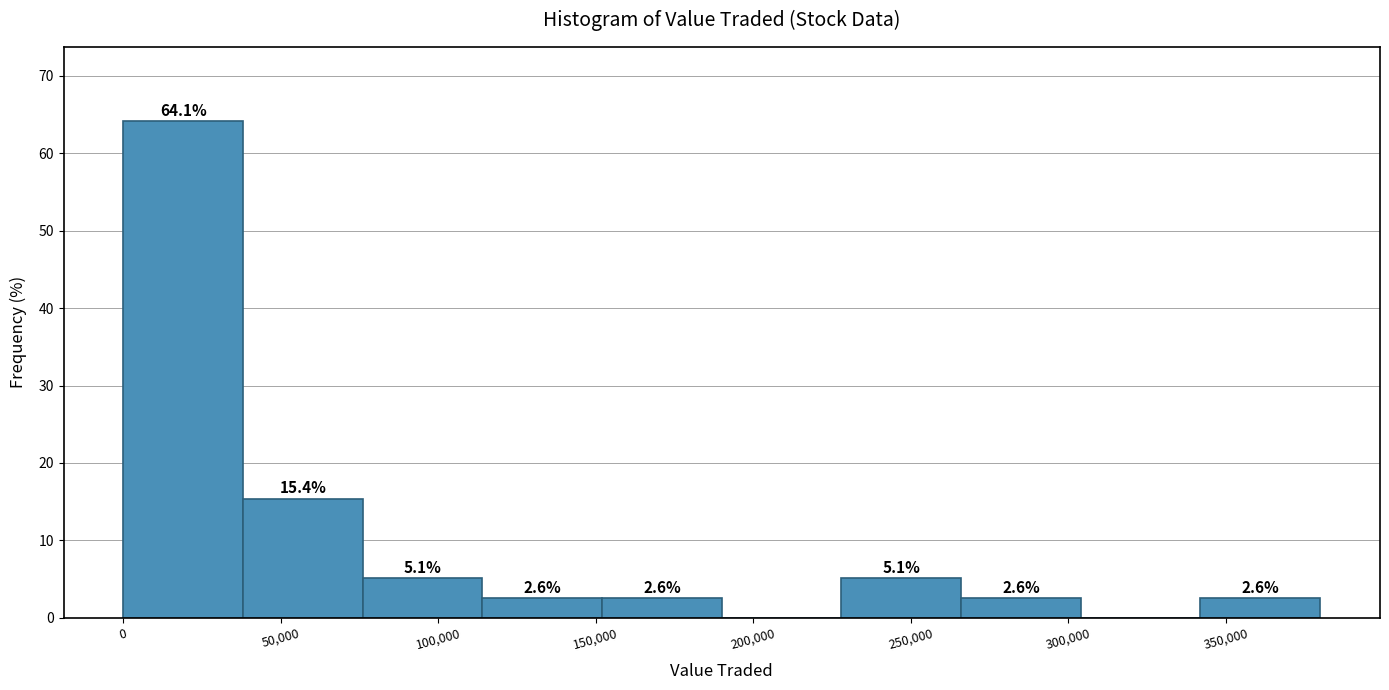

Over which range of the x-axis is the bar tallest?

0 to 40000